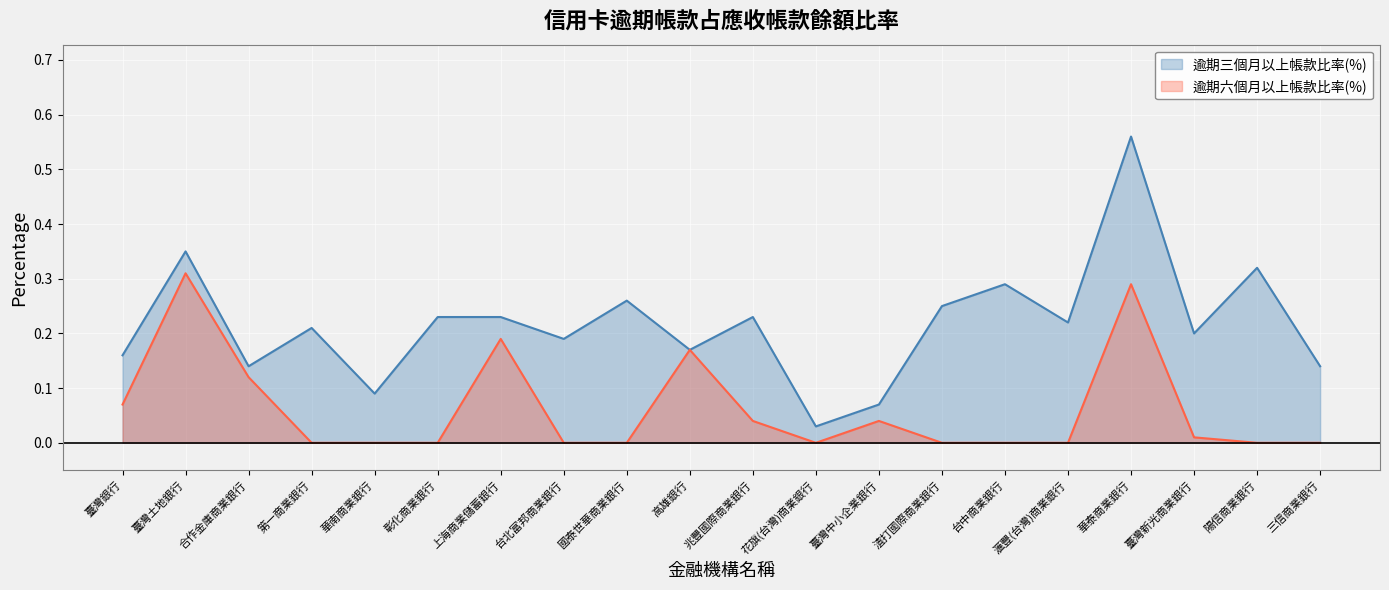

How many interior local valleys does the 逾期六個月以上帳款比率(%) series have?

1